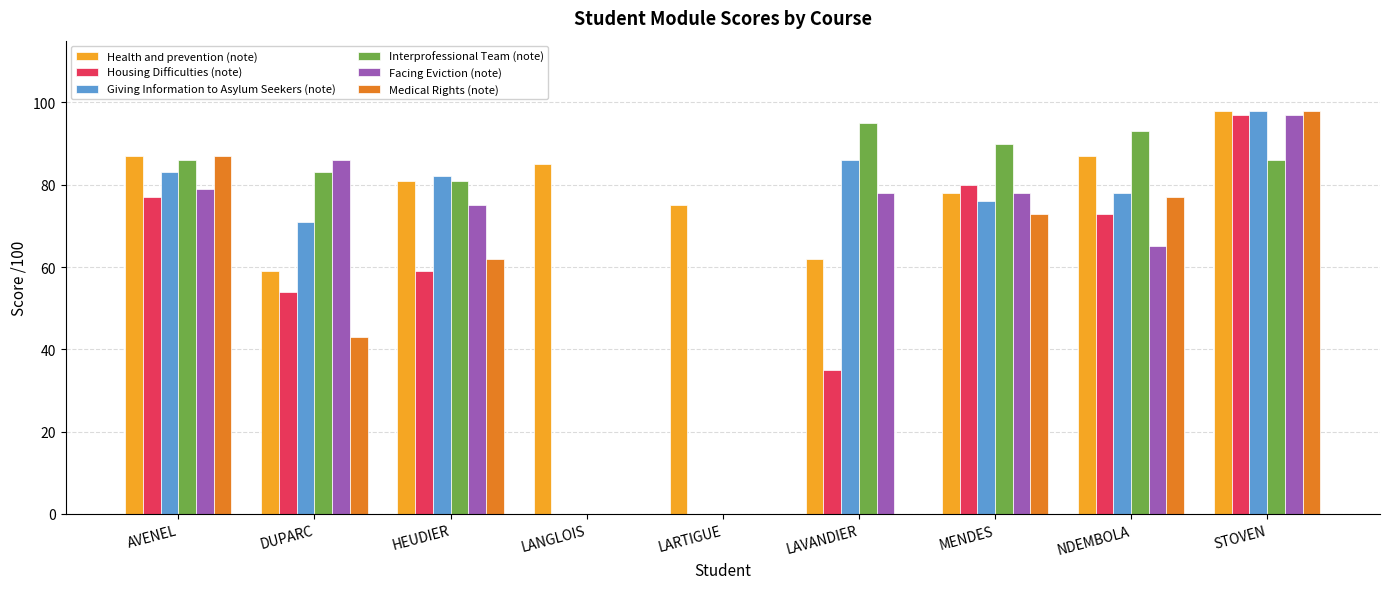

Reading left to right, list all the values displayed in this chart.

Health and prevention (note): 87	59	81	85	75	62	78	87	98
Housing Difficulties (note): 77	54	59	0	0	35	80	73	97
Giving Information to Asylum Seekers (note): 83	71	82	0	0	86	76	78	98
Interprofessional Team (note): 86	83	81	0	0	95	90	93	86
Facing Eviction (note): 79	86	75	0	0	78	78	65	97
Medical Rights (note): 87	43	62	0	0	0	73	77	98